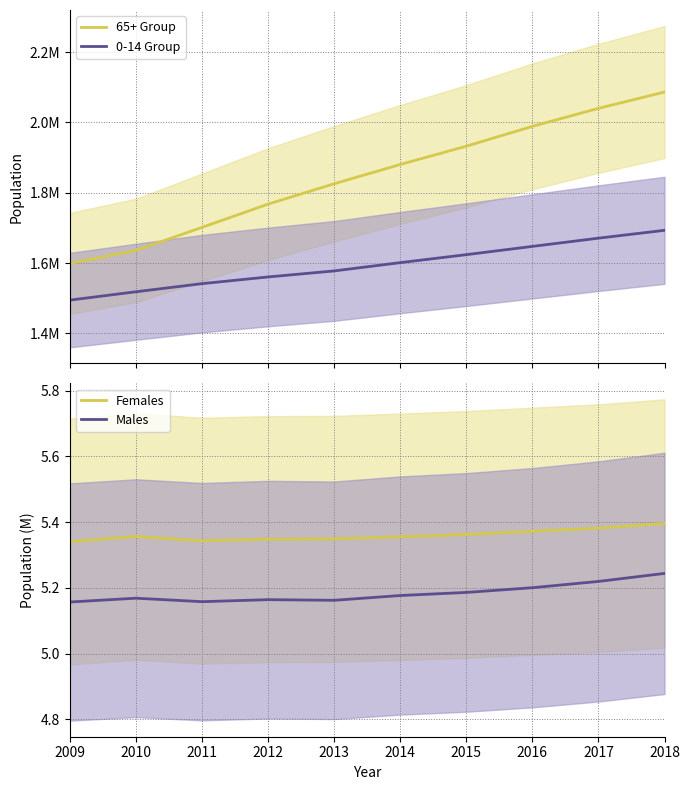

At which category is the sum across all series the highest?

2018